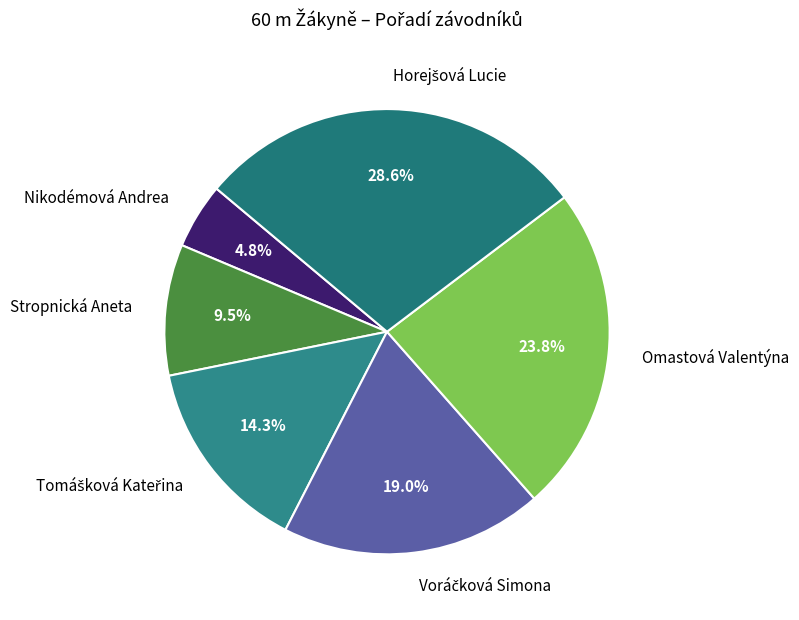

What is the total percentage of Nikodémová Andrea and Stropnická Aneta?

14.3%